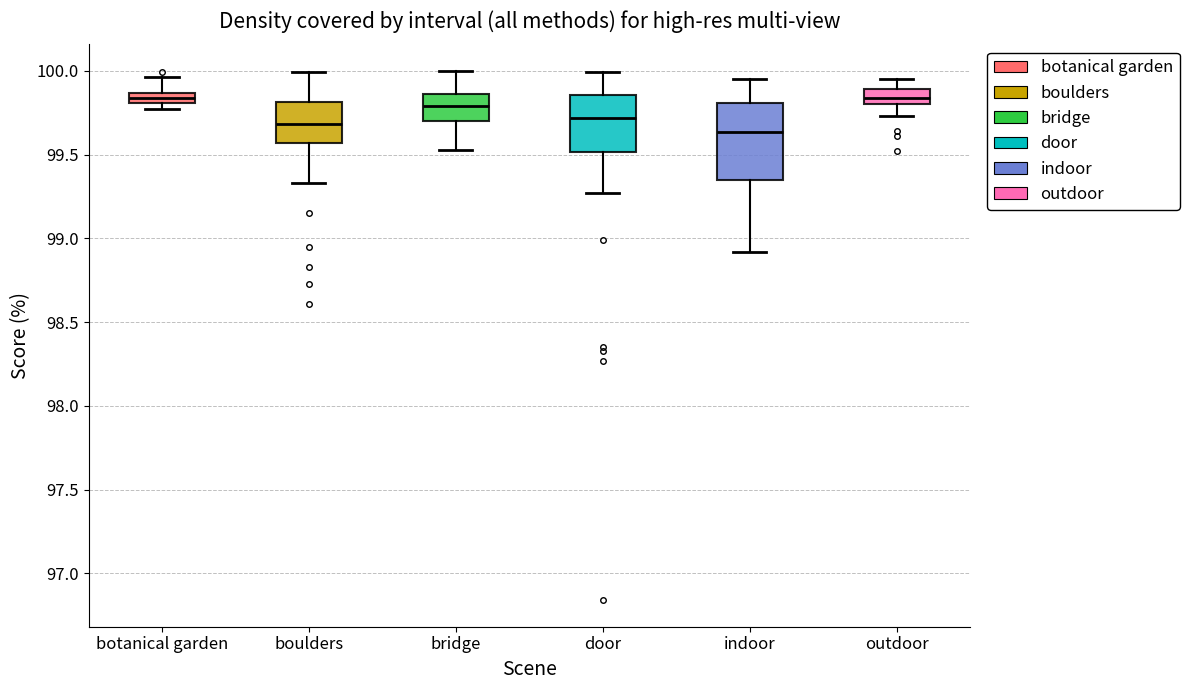

Which box is the tallest, from its lower edge to its upper edge?

indoor